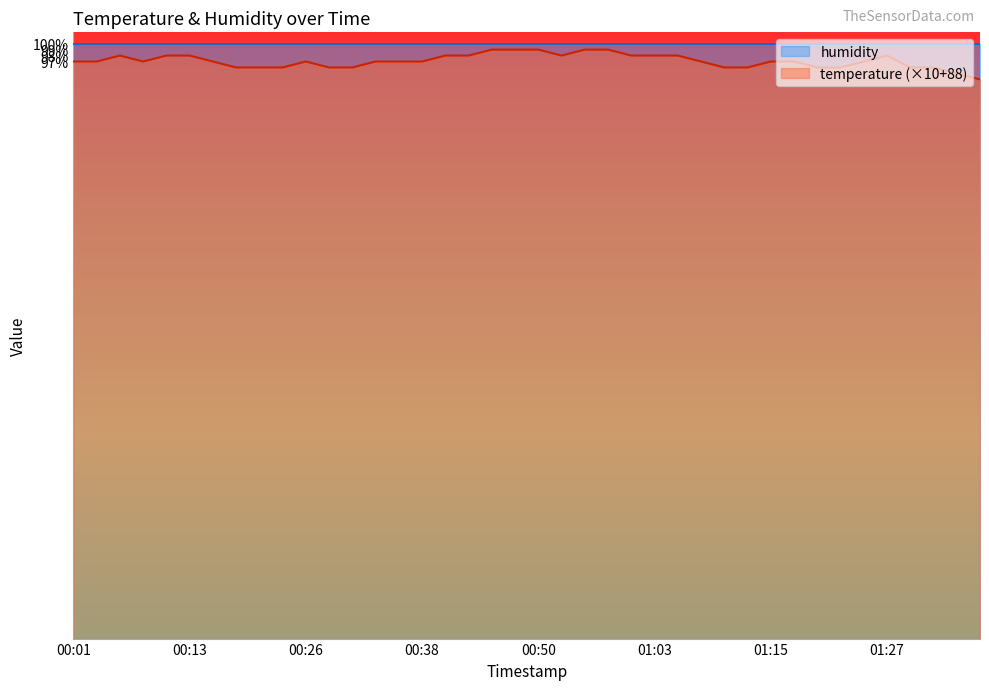

At which label is the value closest to 96?

00:18